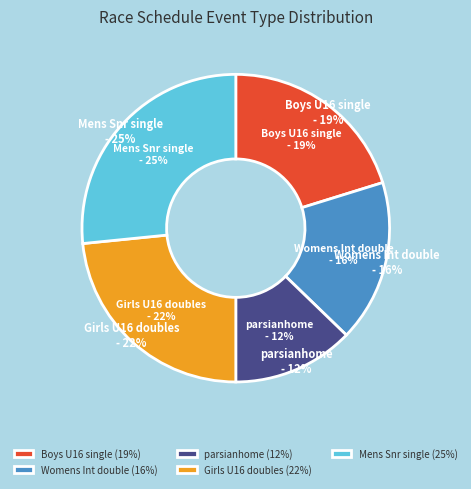

How many slices are in this pie chart?

5